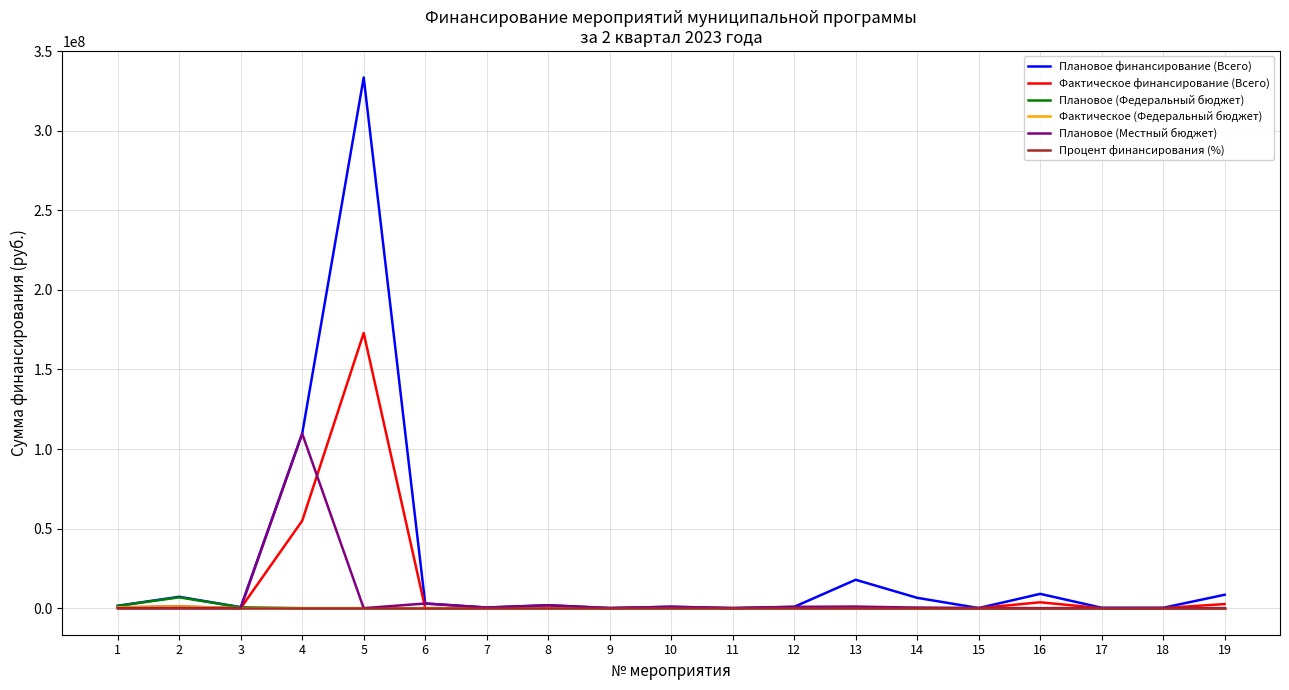

At which category is the sum across all series the highest?

5